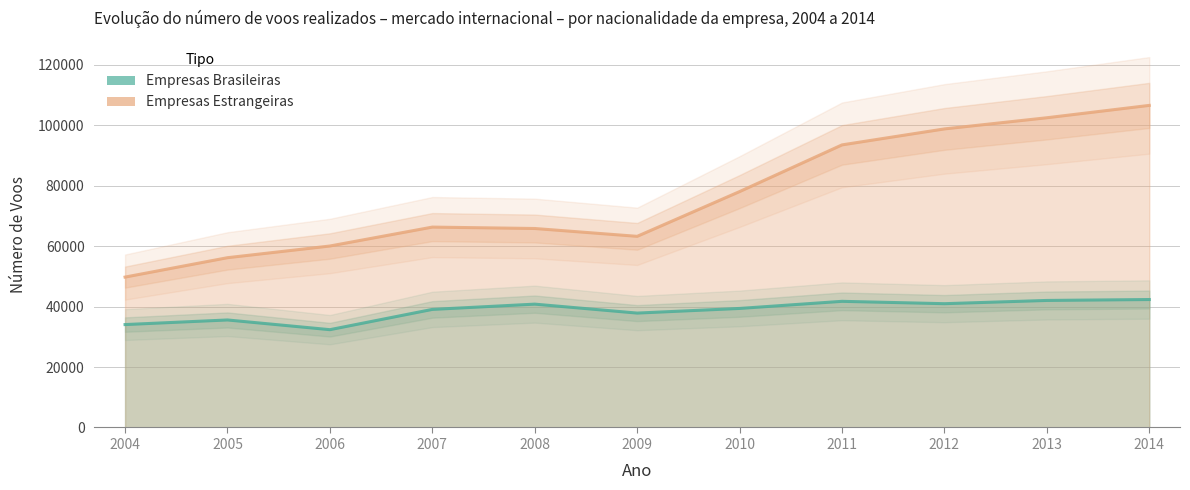

What is the sum of all Empresas Brasileiras values?

426290